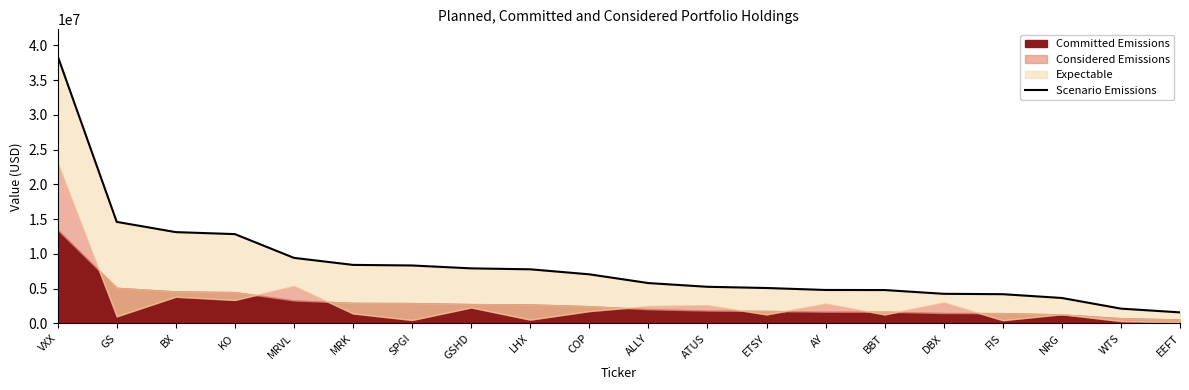

Does the chart have visible grid lines?

No